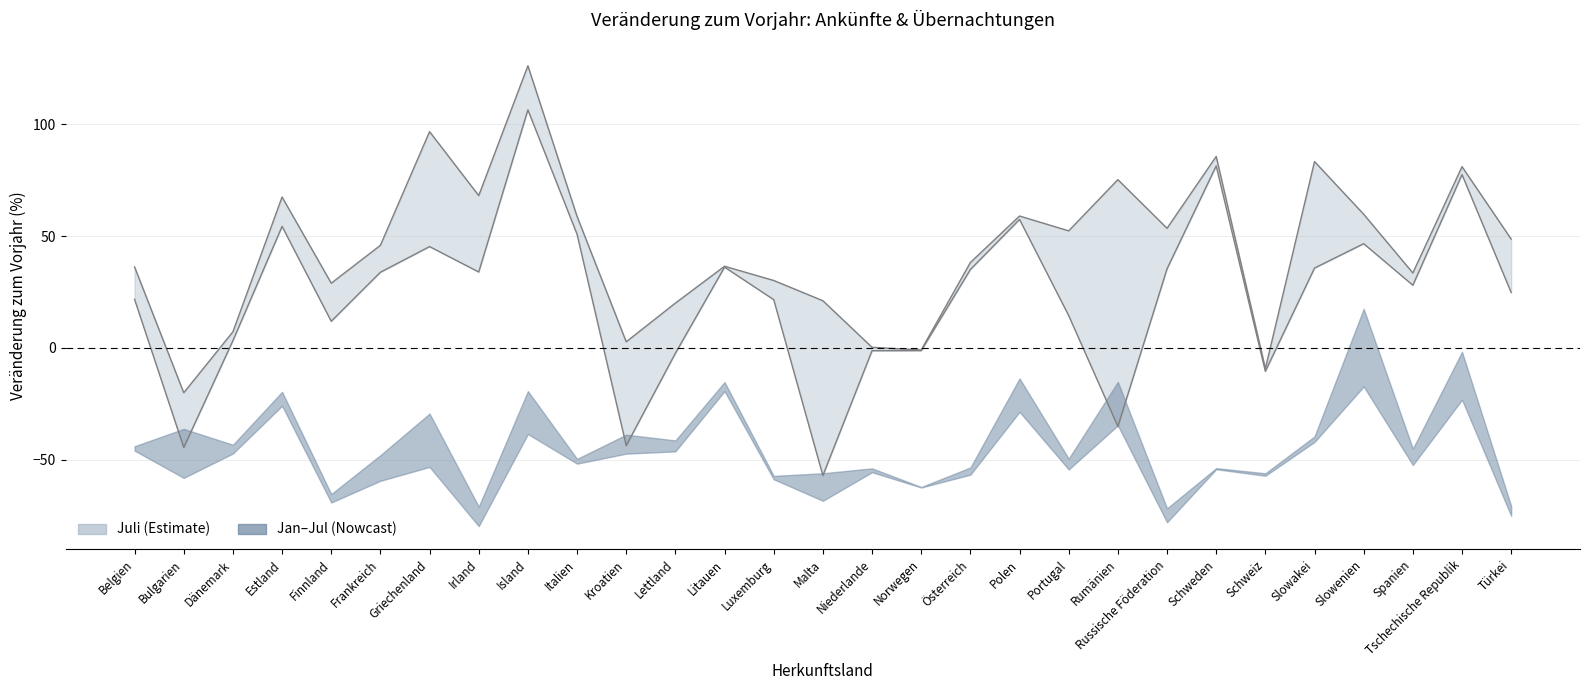

How many data points in Juli Übn. % are above 27?

15